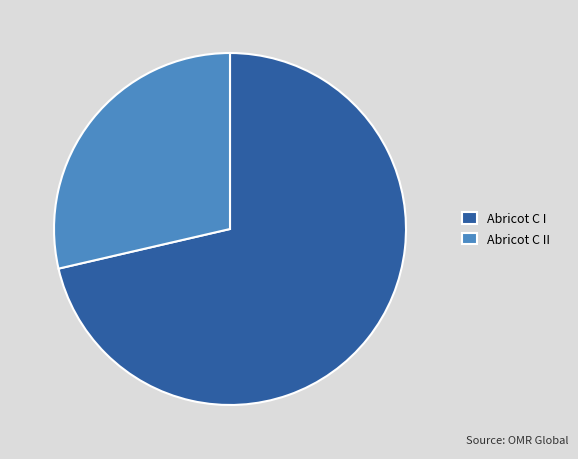

What is the smallest slice in the pie chart?

Abricot C II